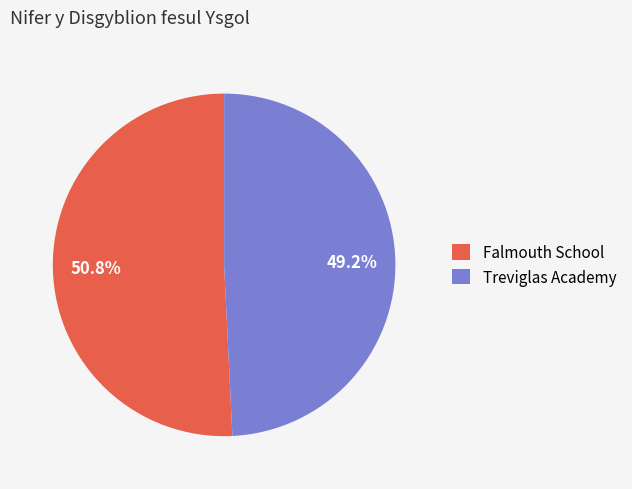

How many segments does this pie chart have?

2